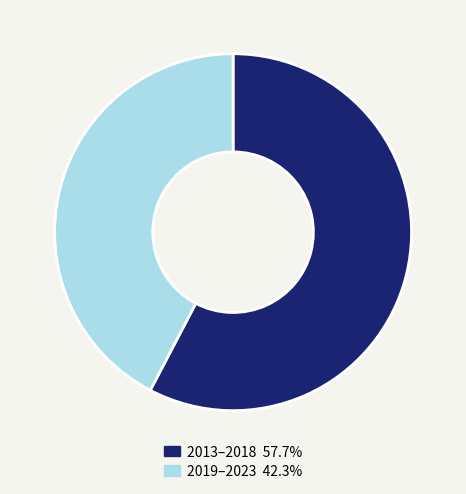

Does any single category account for the majority?

Yes